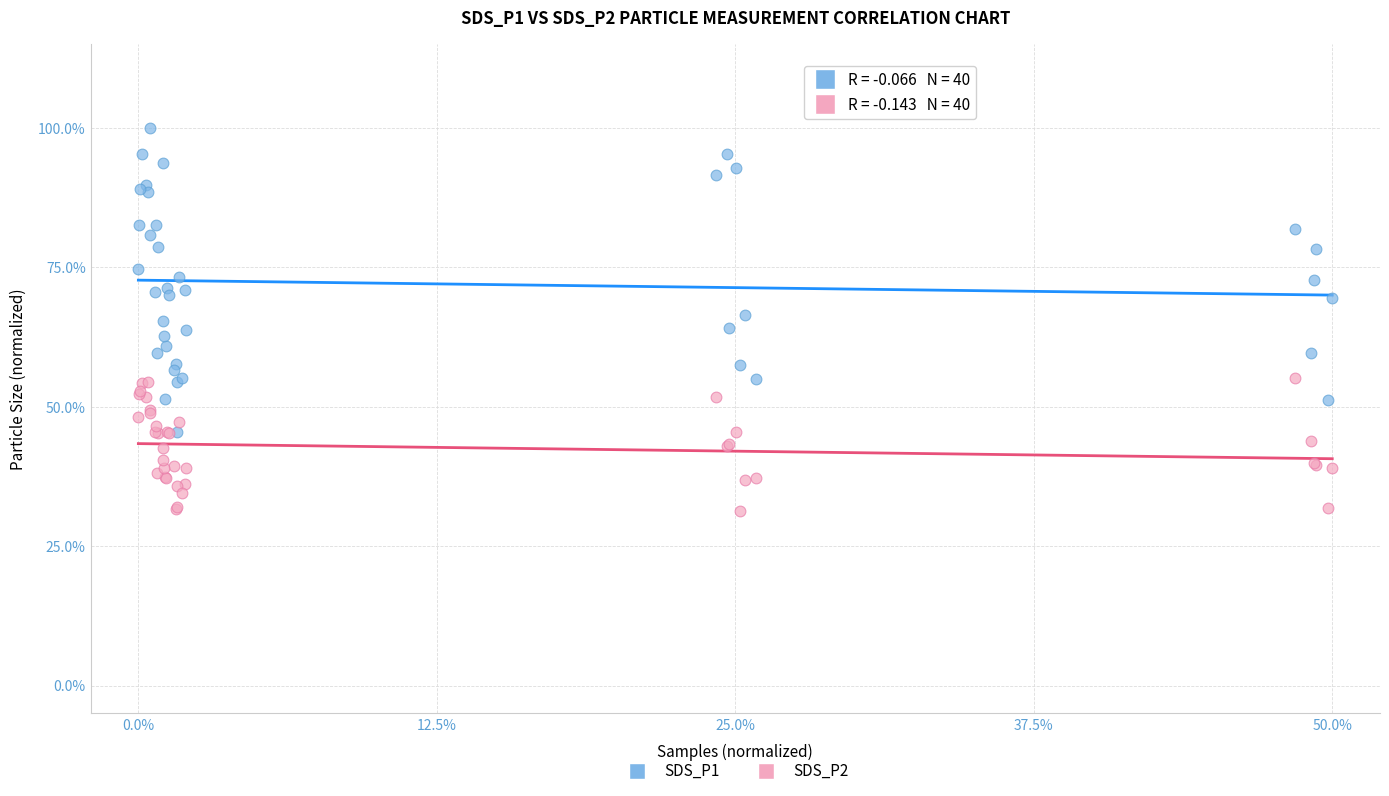

Which series contains the lowest Y value?

SDS_P2